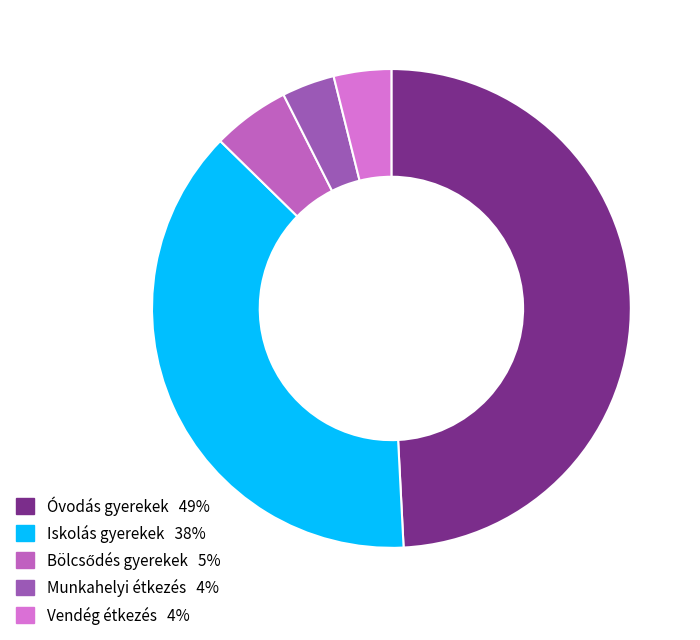

The Iskolás gyerekek slice represents 48% of the pie. True or false?

False